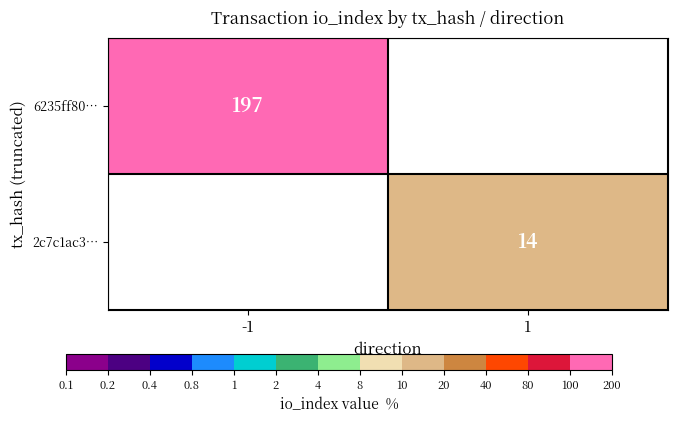

Is it true that 2c7c1ac3… equals 8.9 at 1?

False